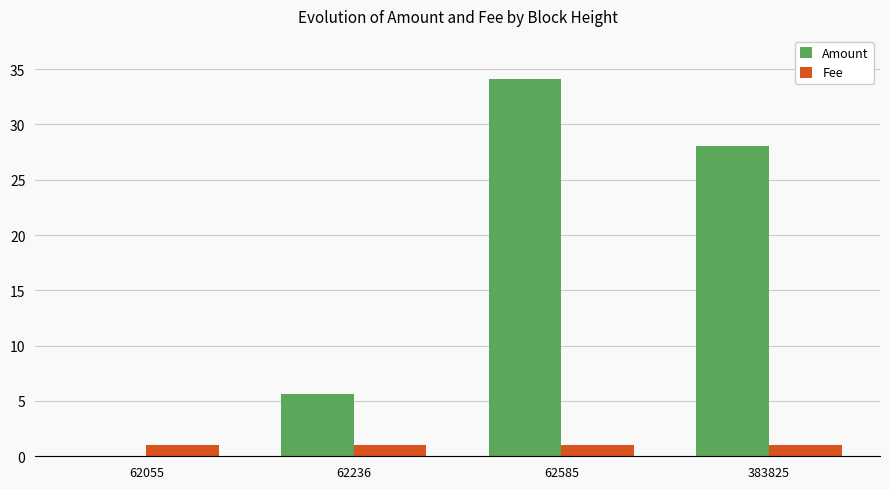

Reading left to right, what are all the values shown in this chart?

Amount: 0.0	5.6	34.1	28.1
Fee: 1.0	1.0	1.0	1.0